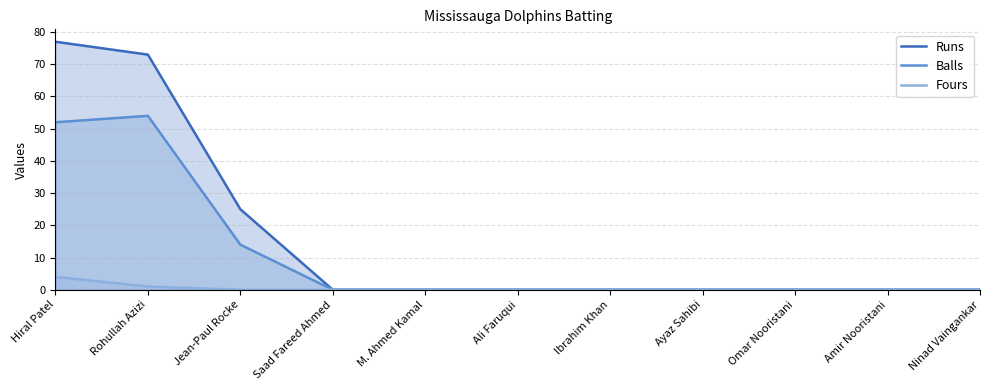

True or false: Balls and Runs intersect in this chart.

False